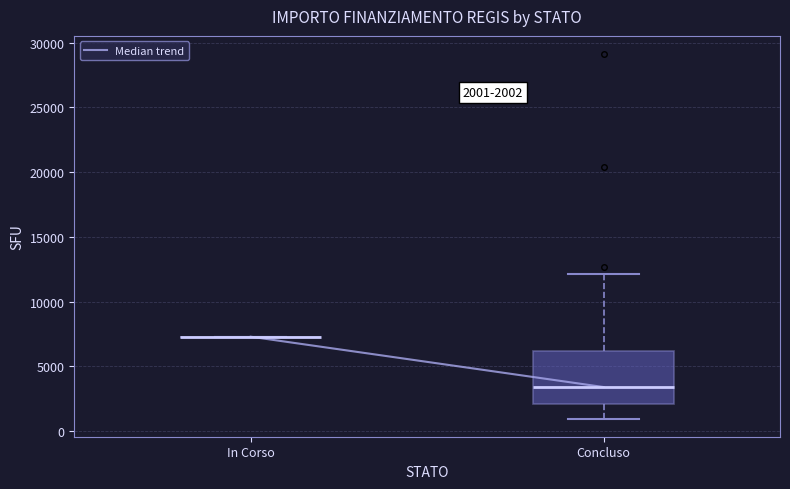

Which box is the tallest, from its lower edge to its upper edge?

Concluso